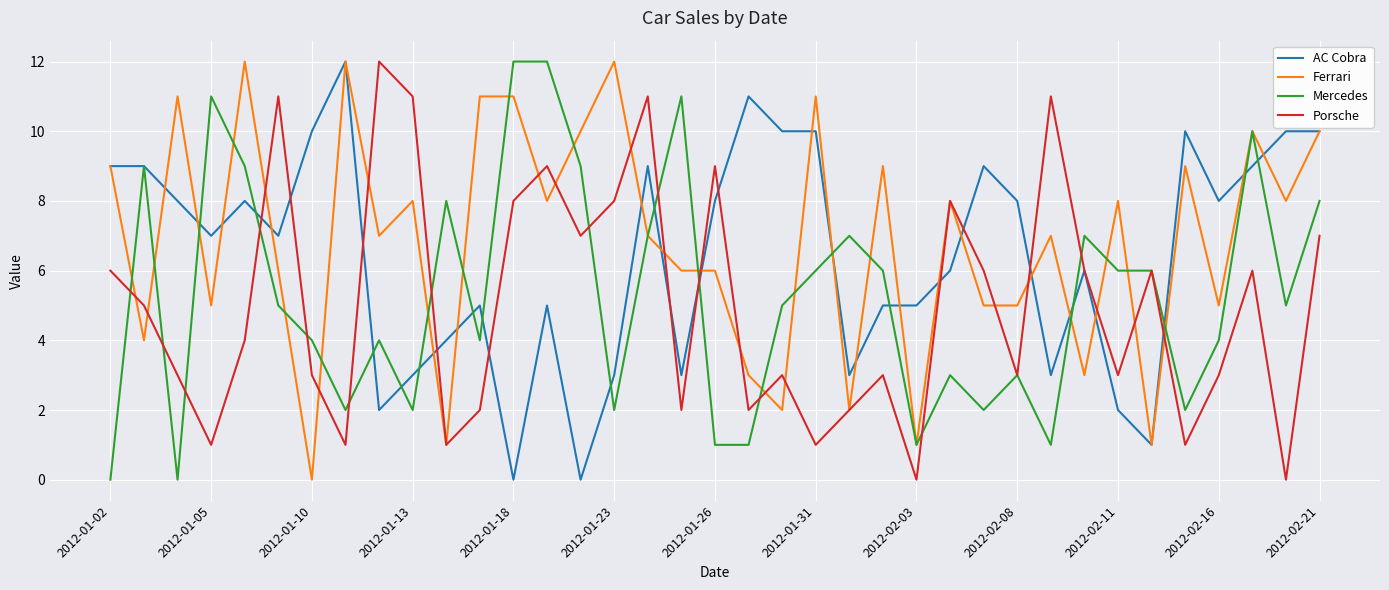

What is the maximum value shown in the chart?

12